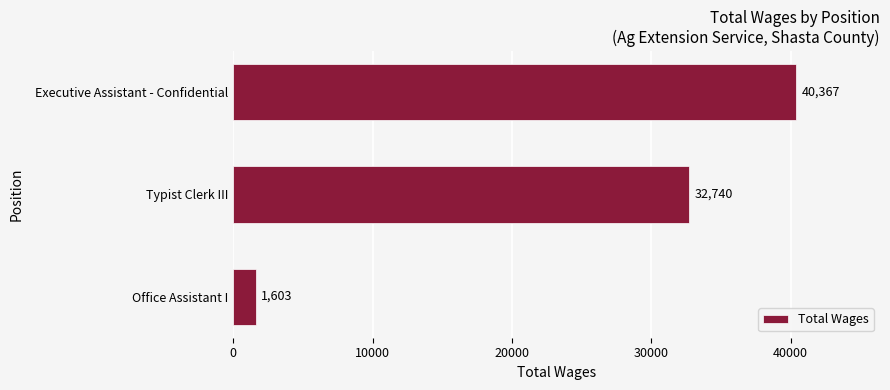

Count the values in the range 1603 to 40367.

3